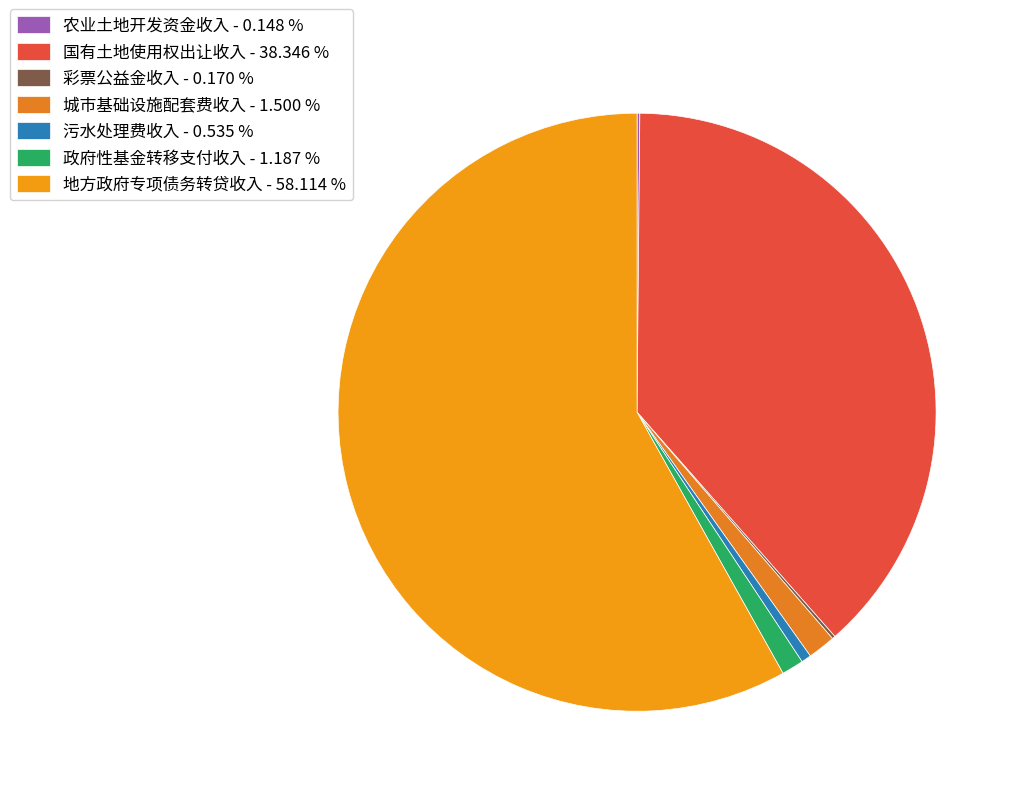

To the nearest percent, what is the difference between the largest and smallest slice percentages?

58%